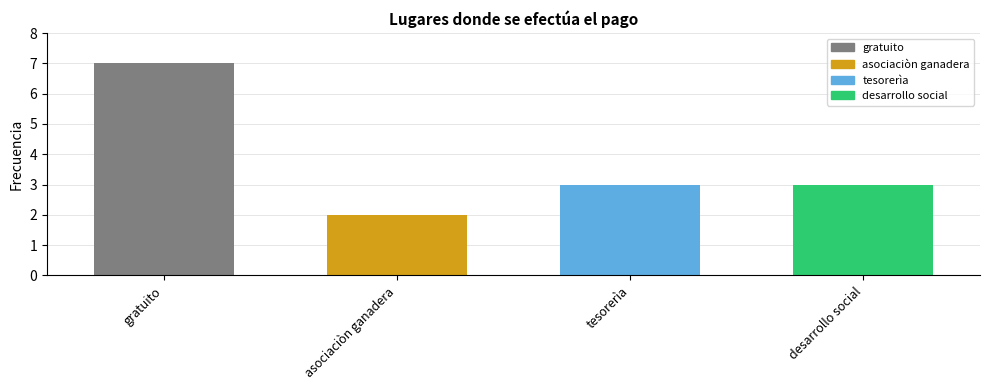

Is it true that the value at asociaciòn ganadera is 2?

True